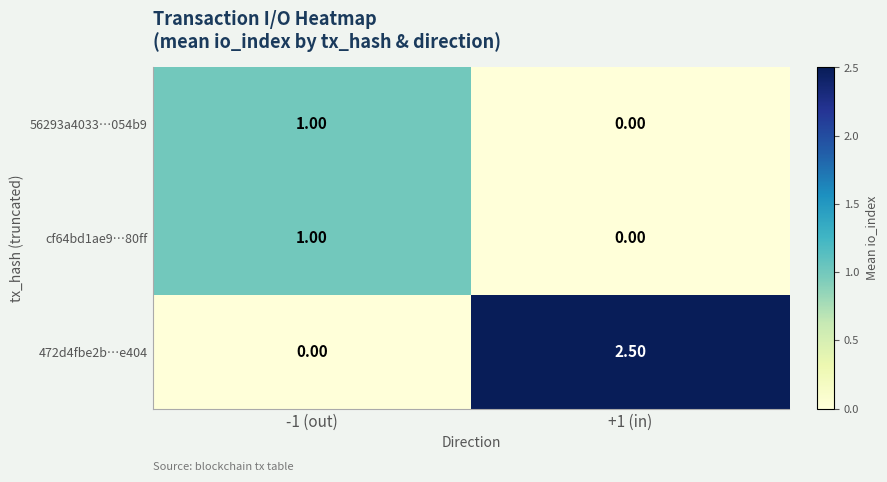

Which series changed the most between -1 (out) and +1 (in)?

472d4fbe2b…e404